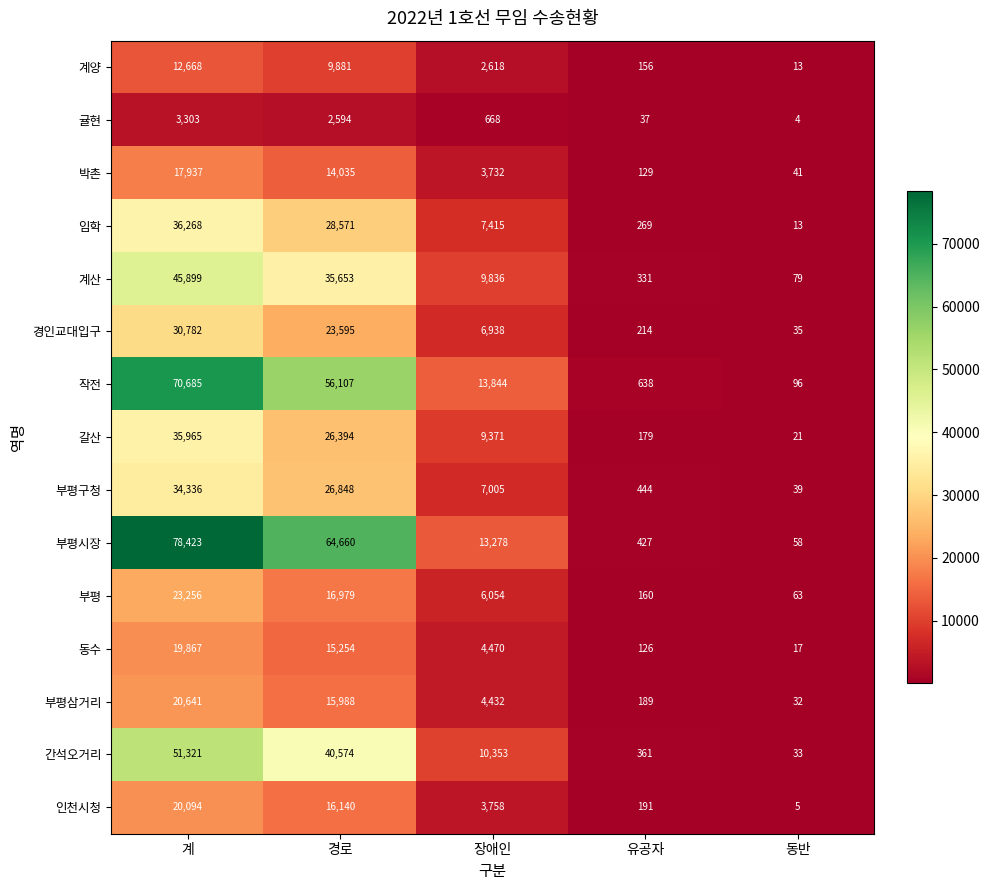

At 경로, list the series in order from largest to smallest.

부평시장, 작전, 간석오거리, 계산, 임학, 부평구청, 갈산, 경인교대입구, 부평, 인천시청, 부평삼거리, 동수, 박촌, 계양, 귤현